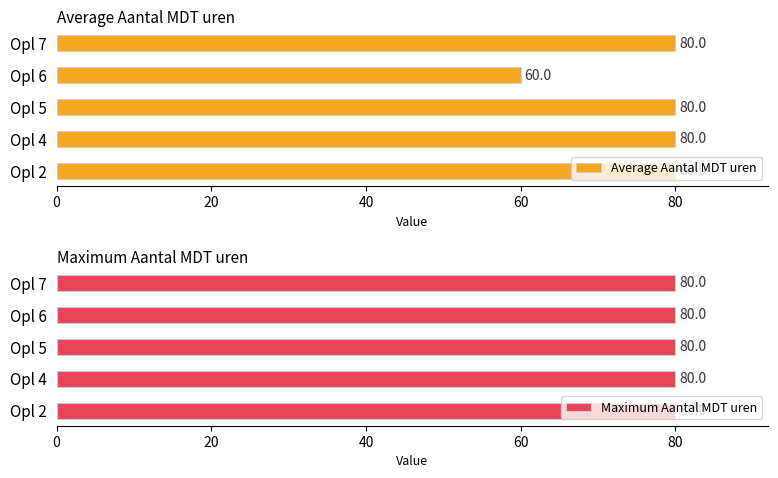

Which series has the largest total across all categories?

Average Aantal MDT uren